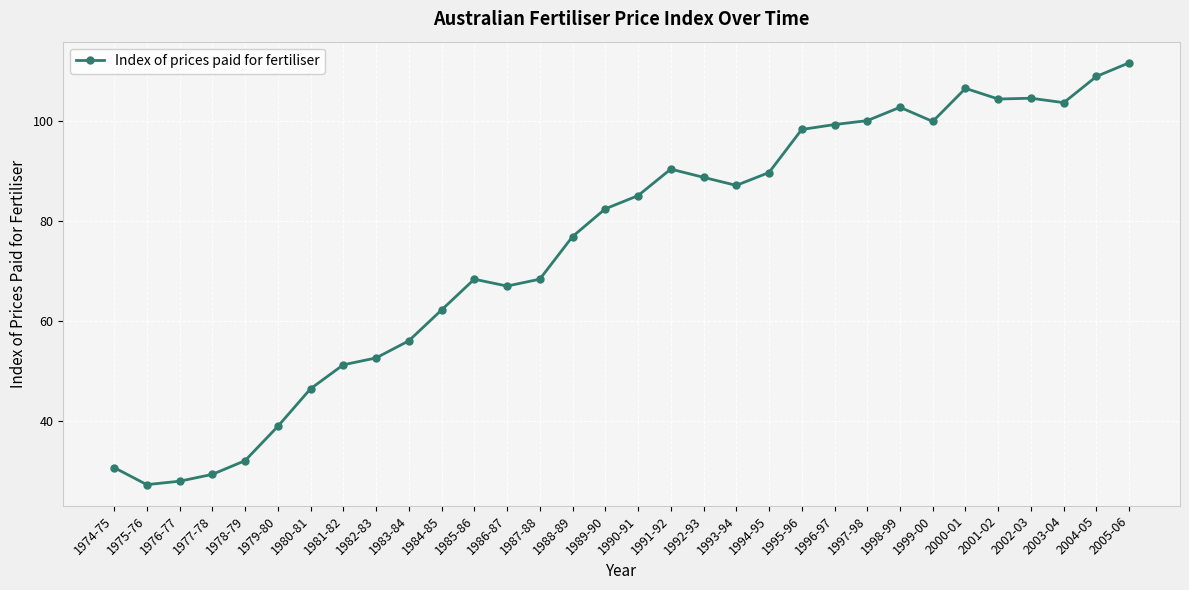

Approximately how many times larger is the value at 1988-89 compared to 2000-01?

0.7